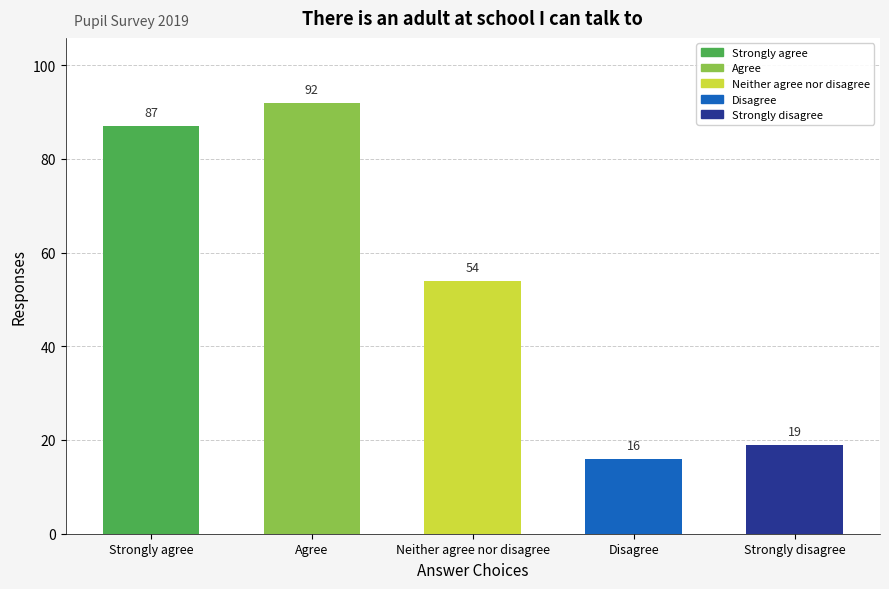

What is the sum of all values?

268